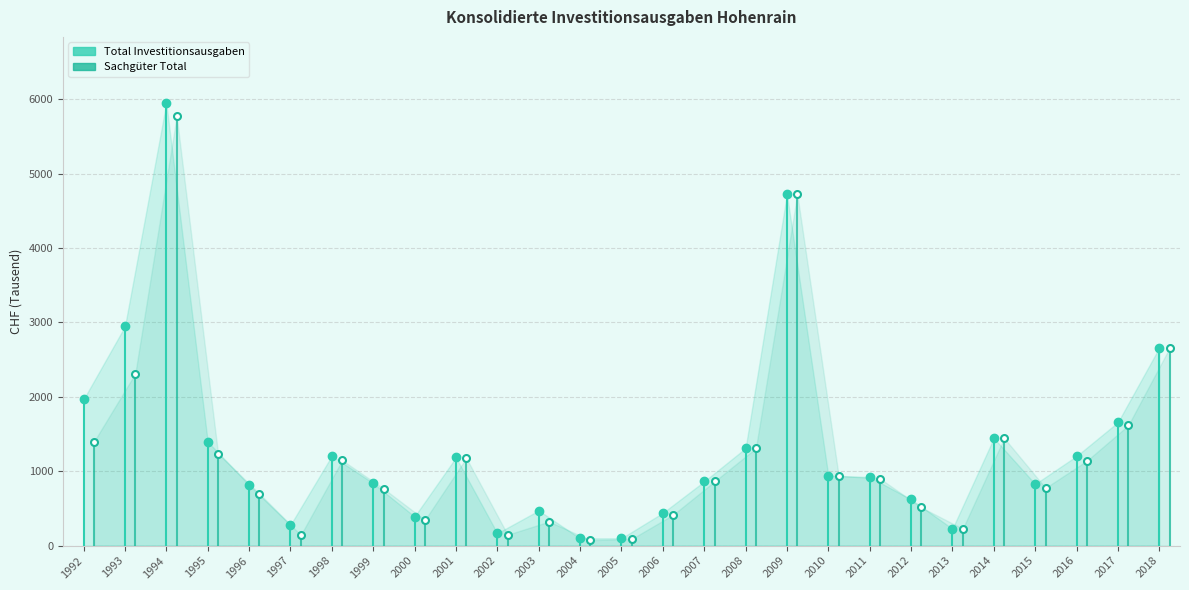

What is the value of the Sachgüter Total point at the 7th from the left?

1148